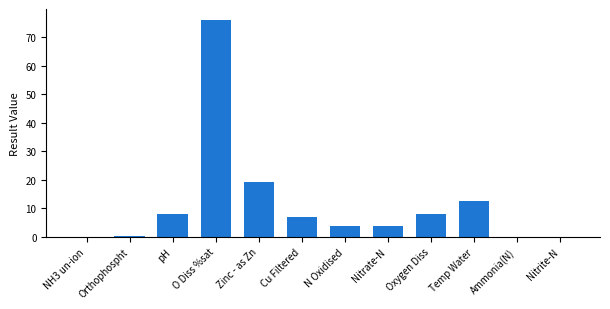

What is the change in value from O Diss %sat to Oxygen Diss?

-68.0